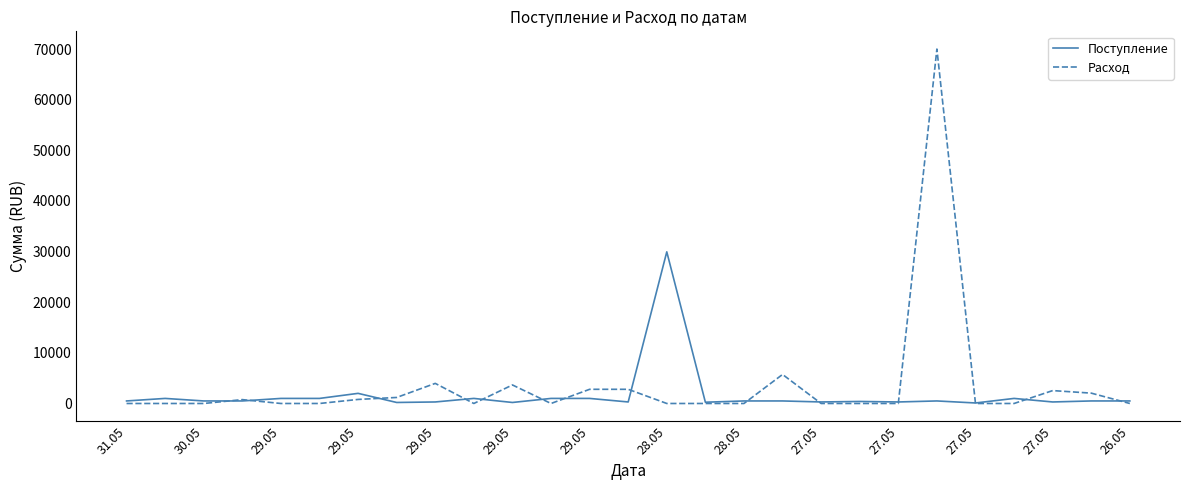

List the series in order of their peak value, lowest first.

Поступление, Расход